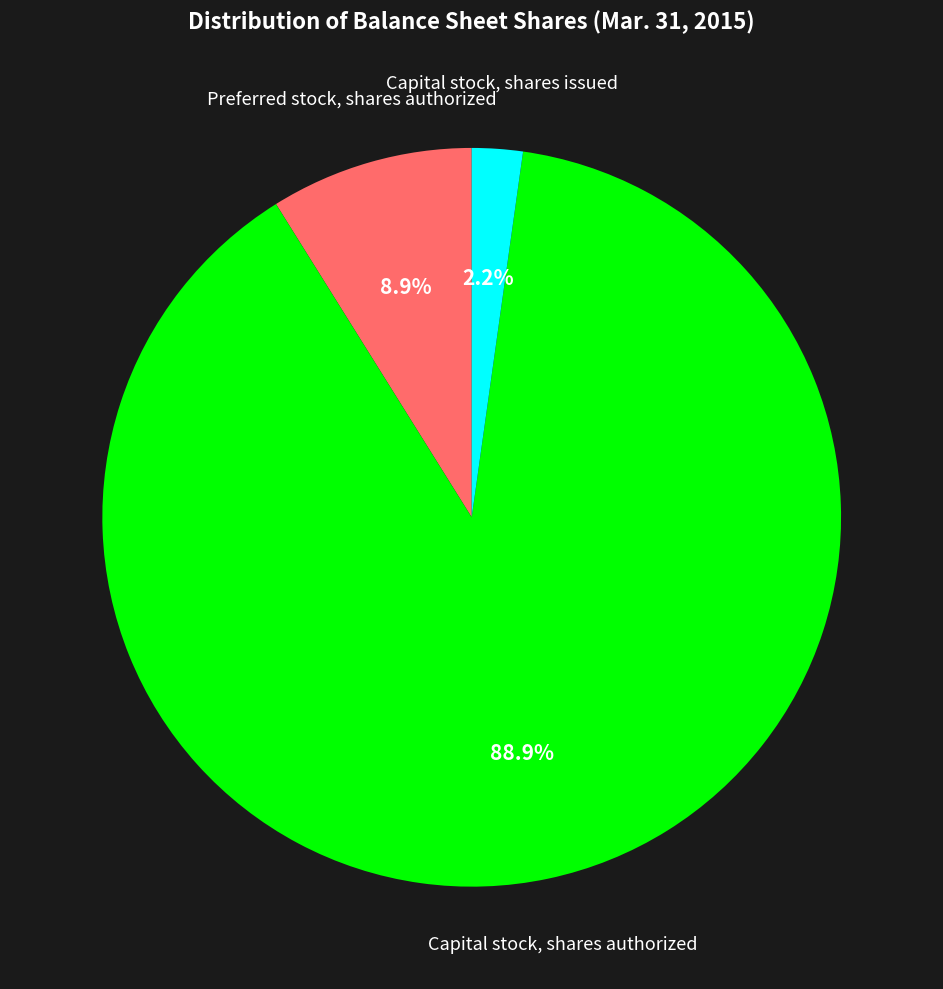

Do Capital stock, shares authorized and Preferred stock, shares authorized together represent more than half of the pie?

Yes